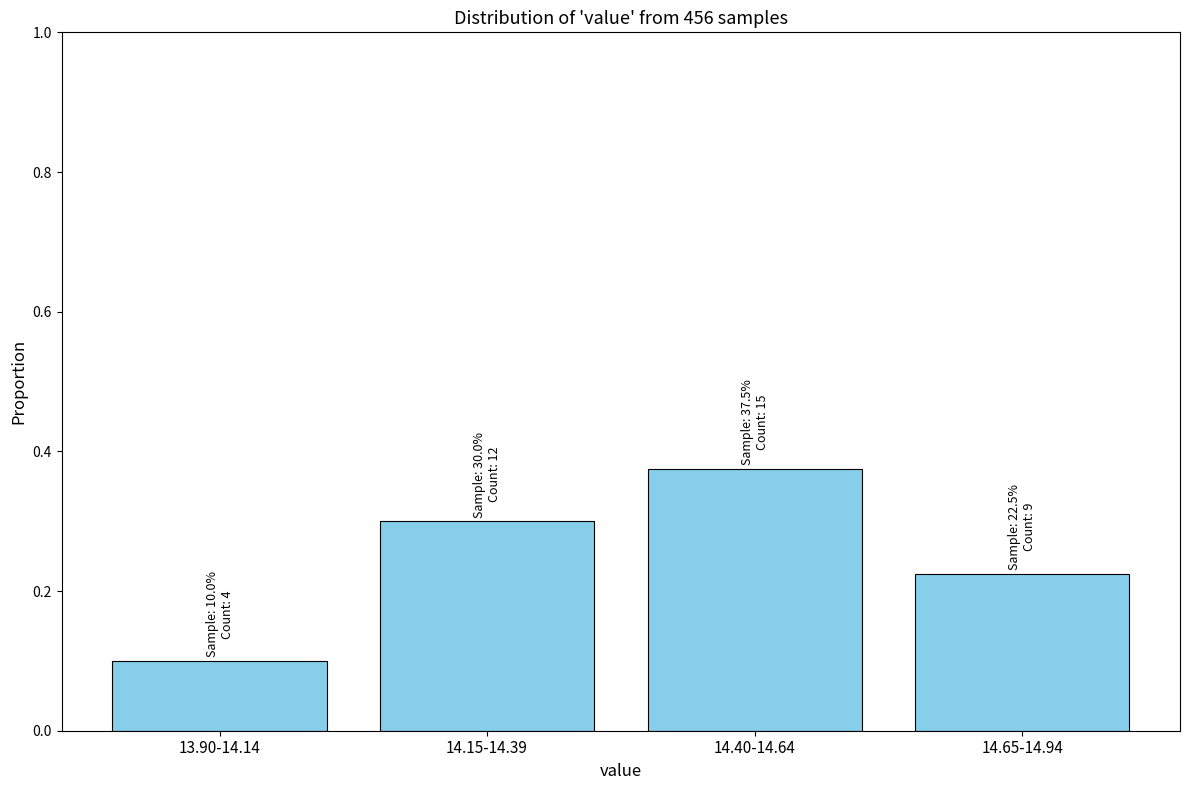

What is the change in value from 13.90-14.14 to 14.40-14.64?

+0.3